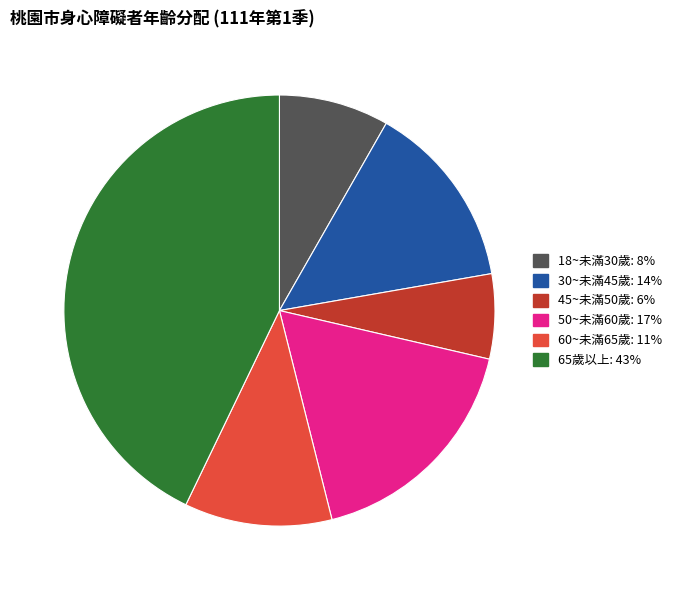

Which slice is the smallest?

45~未滿50歲